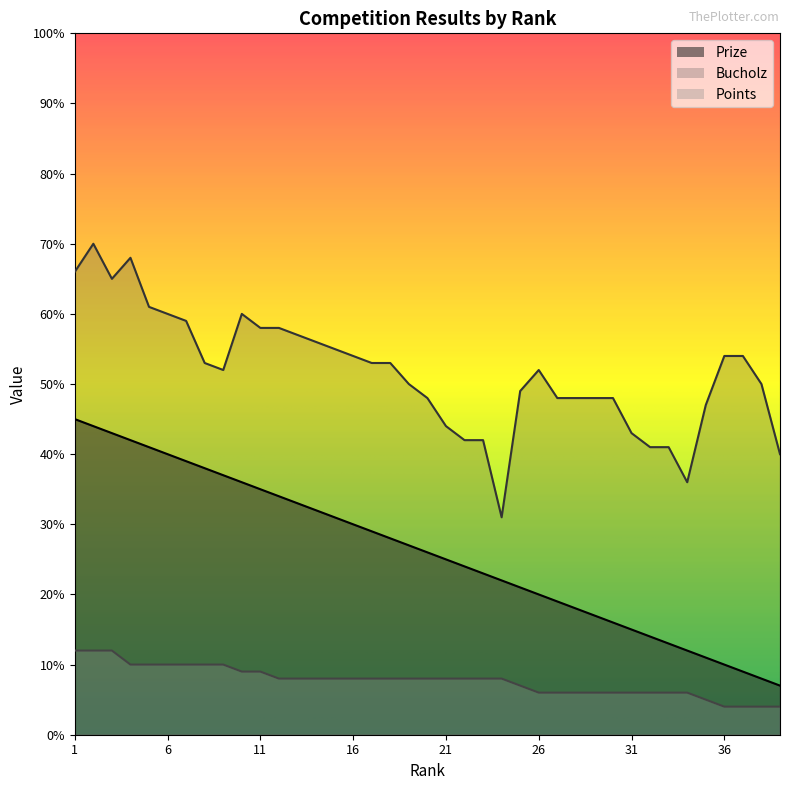

True or false: Bucholz and Points intersect in this chart.

False